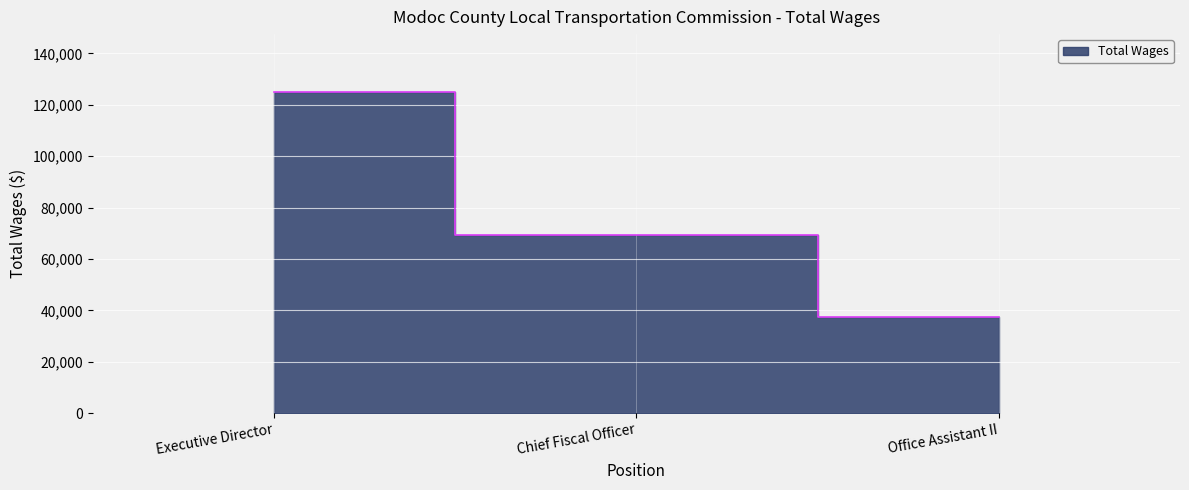

At which category does the chart reach its minimum across all series?

Office Assistant II